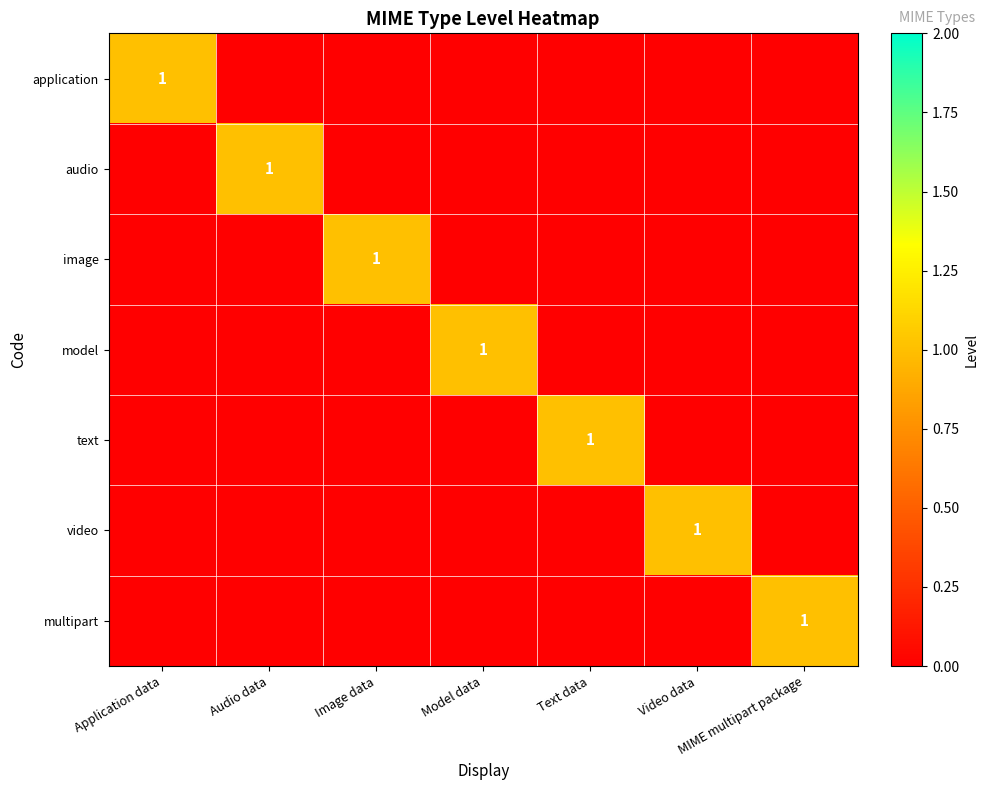

True or false: image has a value of 2 at Image data.

False